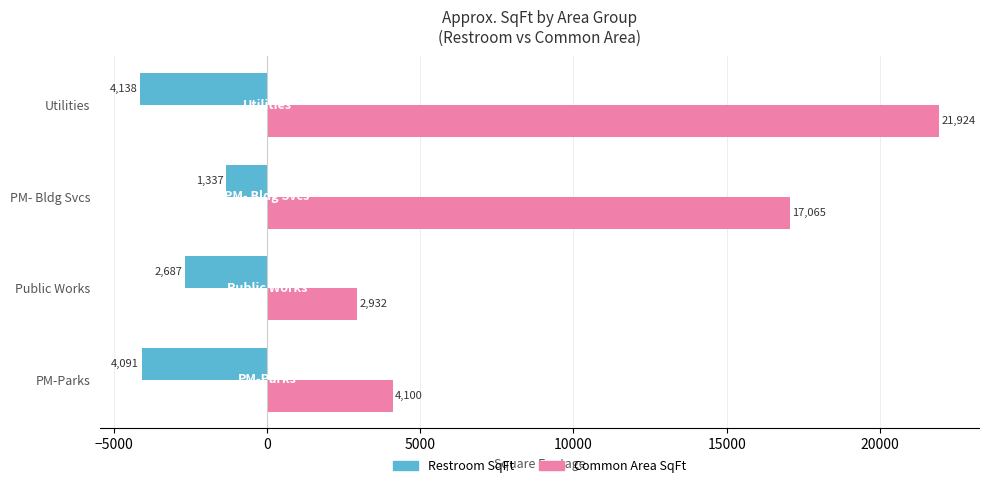

Is it true that Restroom SqFt equals -2665 at Utilities?

False